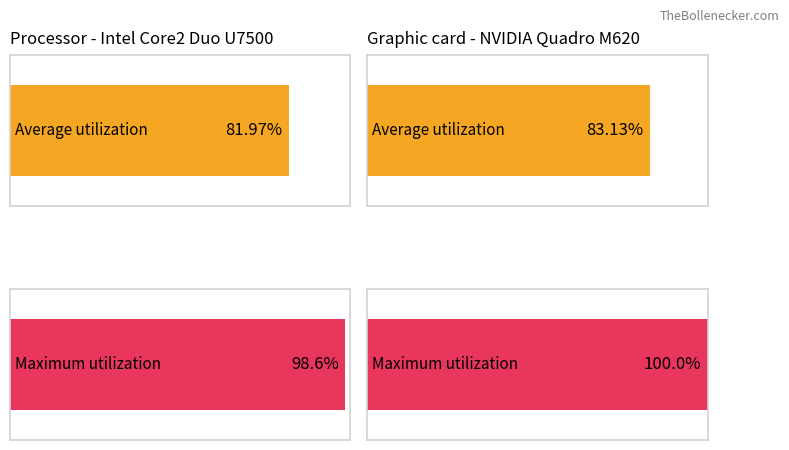

How many bars are there in each group?

2